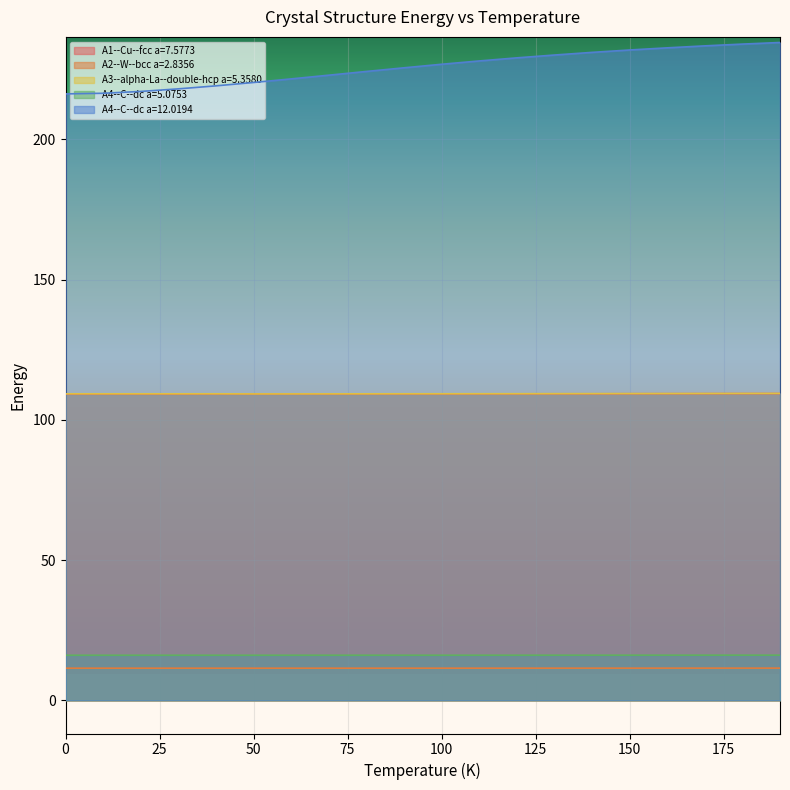

Which category has the highest value in the A3--alpha-La--double-hcp a=5.3580 series?

190.0